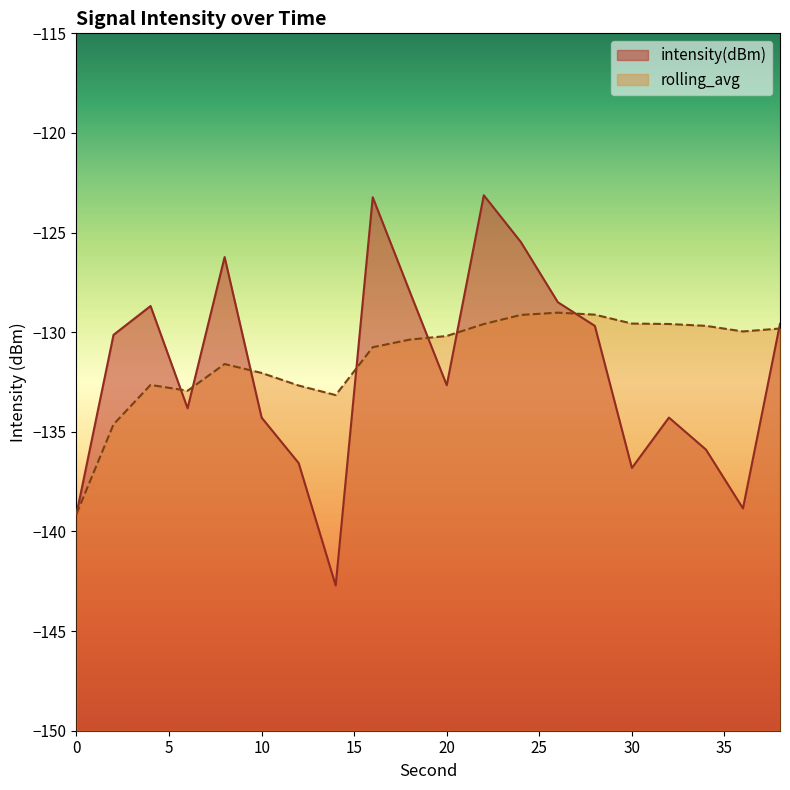

Reading left to right, transcribe all the data shown in this chart.

intensity(dBm): 0=-139.1	2=-130.1	4=-128.7	6=-133.8	8=-126.2	10=-134.3	12=-136.6	14=-142.7	16=-123.2	18=-128.0	20=-132.7	22=-123.1	24=-125.5	26=-128.5	28=-129.7	30=-136.8	32=-134.3	34=-135.9	36=-138.8	38=-129.6
rolling_avg: 0=-139.1	2=-134.6	4=-132.6	6=-132.9	8=-131.6	10=-132.0	12=-132.7	14=-133.2	16=-130.8	18=-130.4	20=-130.2	22=-129.6	24=-129.1	26=-129.0	28=-129.1	30=-129.6	32=-129.6	34=-129.7	36=-130.0	38=-129.8